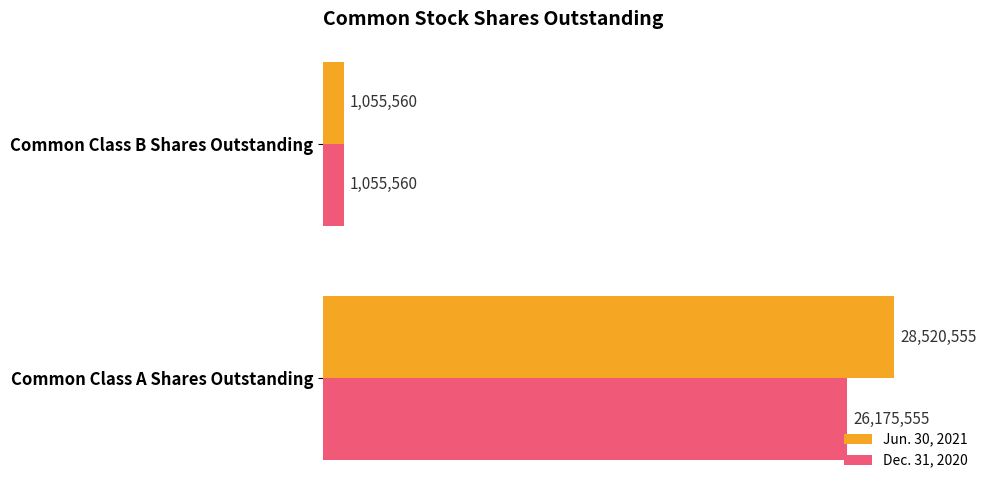

What is the average value of the Dec. 31, 2020 series?

13615558